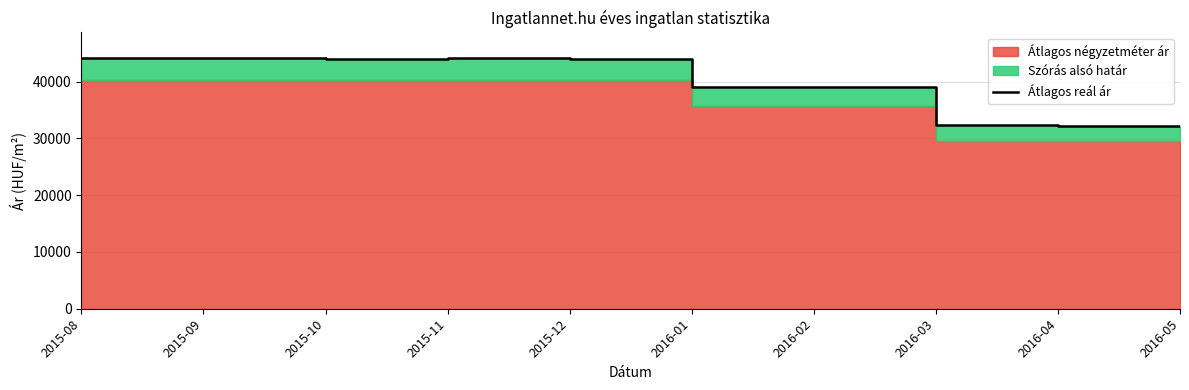

Is it true that the value at 2015-09 is 18609?

False